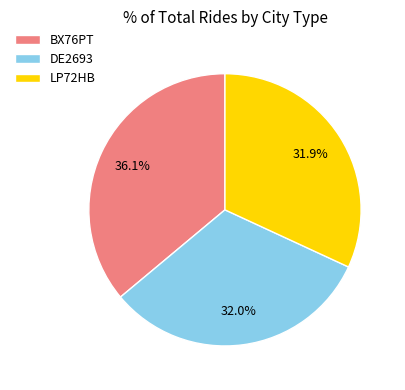

Combined, do BX76PT and LP72HB account for over 50%?

Yes